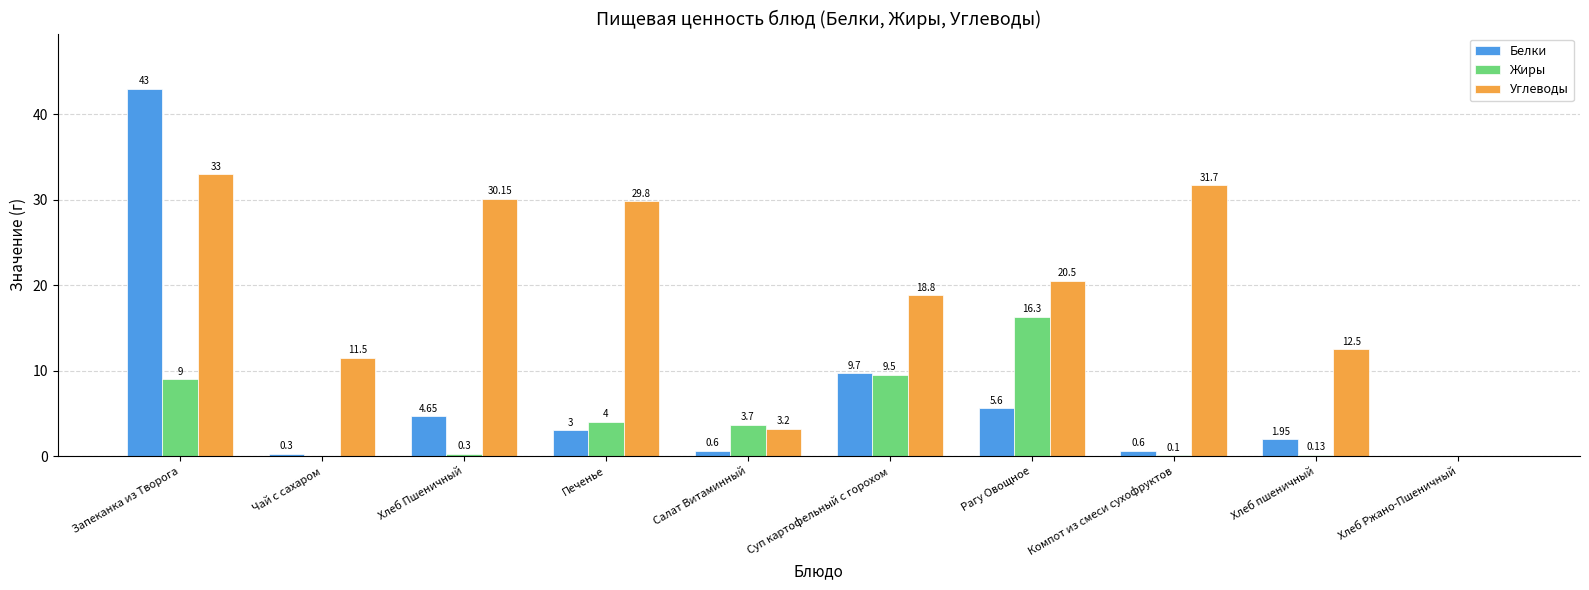

Does the chart contain stacked bars?

No